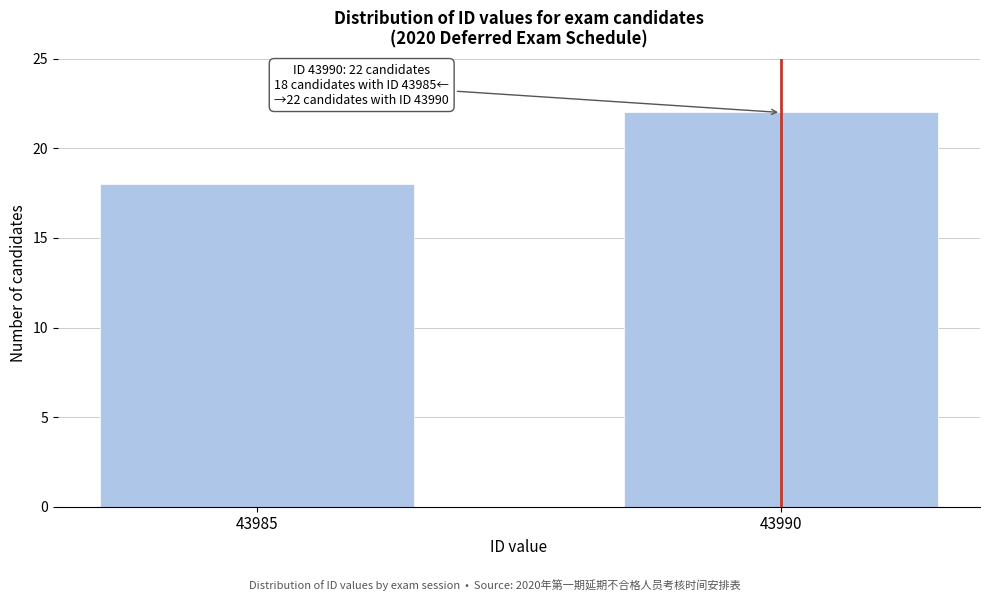

Reading left to right, what are all the values shown in this chart?

43985=18	43990=22